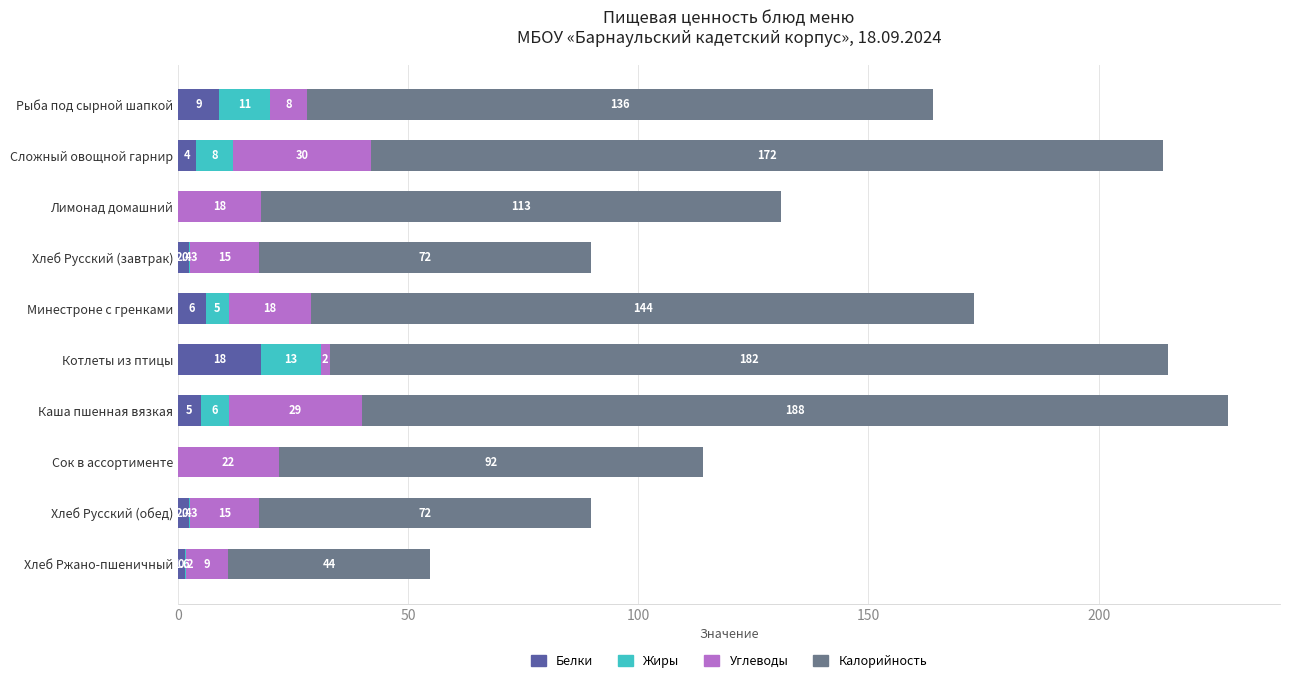

Which category has the highest value in the Белки series?

Котлеты из птицы